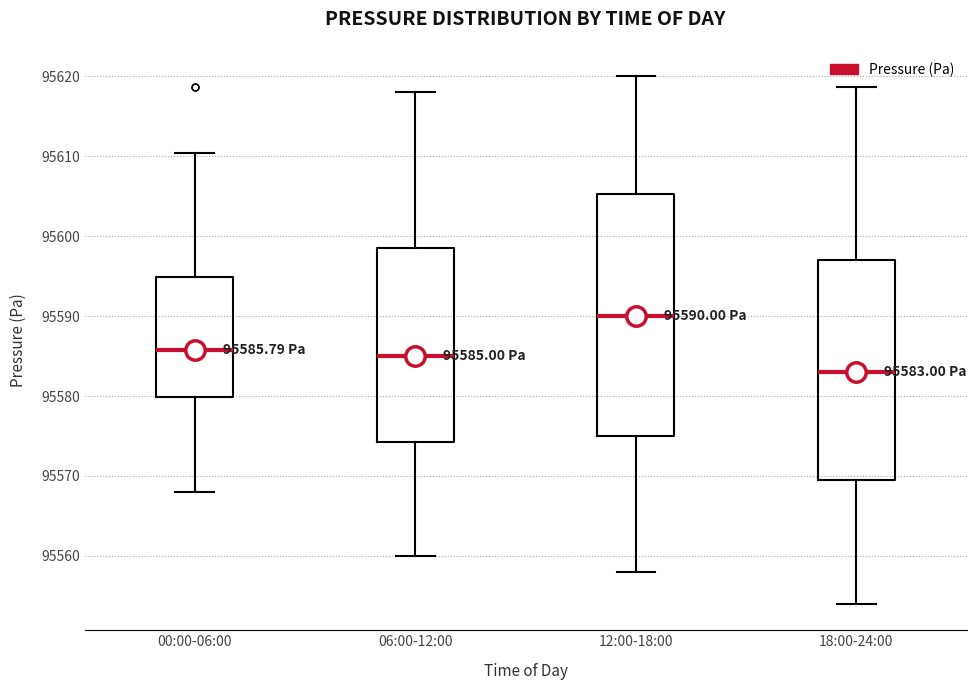

Which box is the tallest, from its lower edge to its upper edge?

12:00-18:00